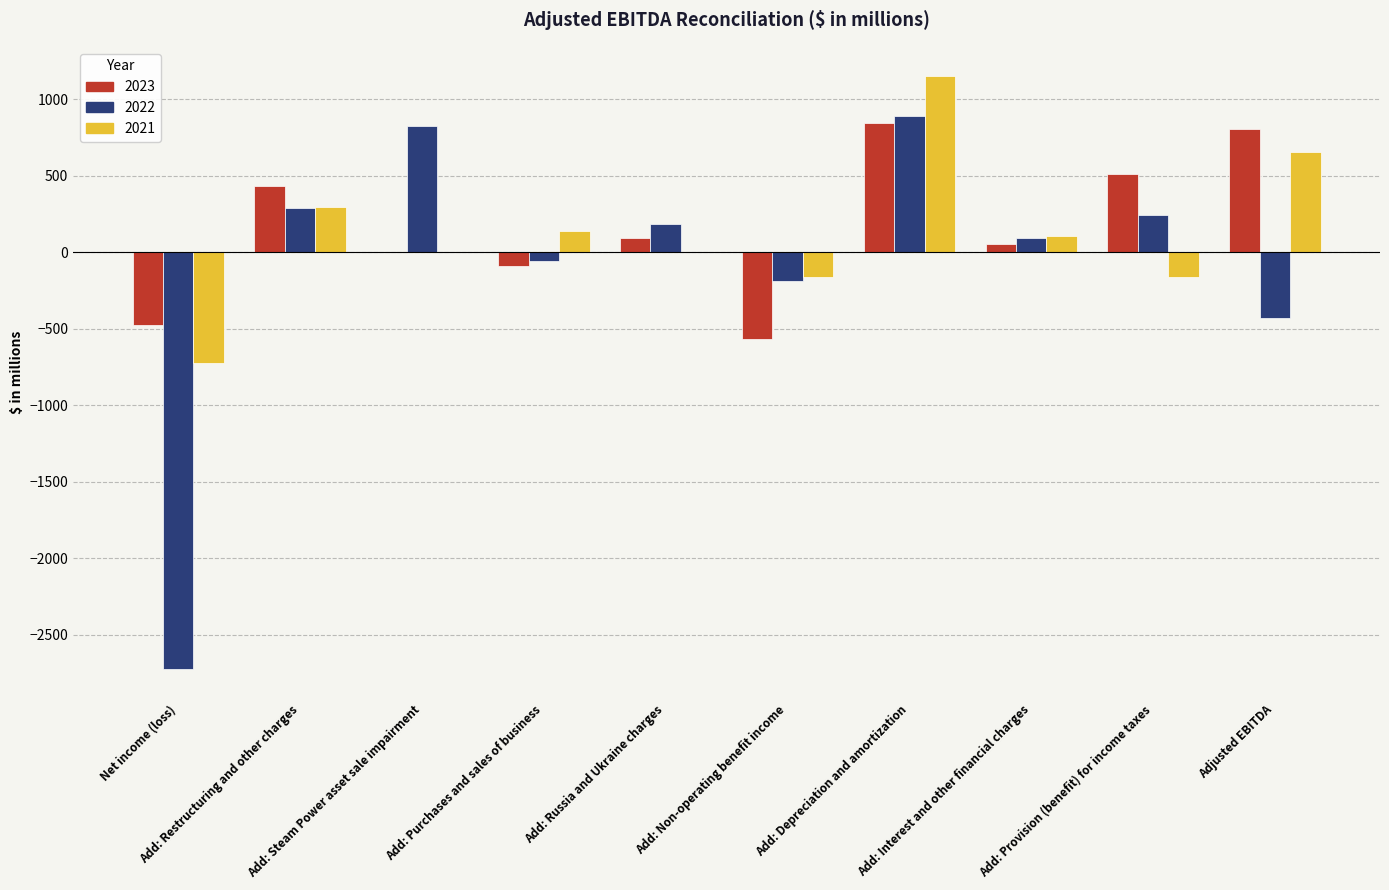

What is the maximum value shown in the chart?

1150